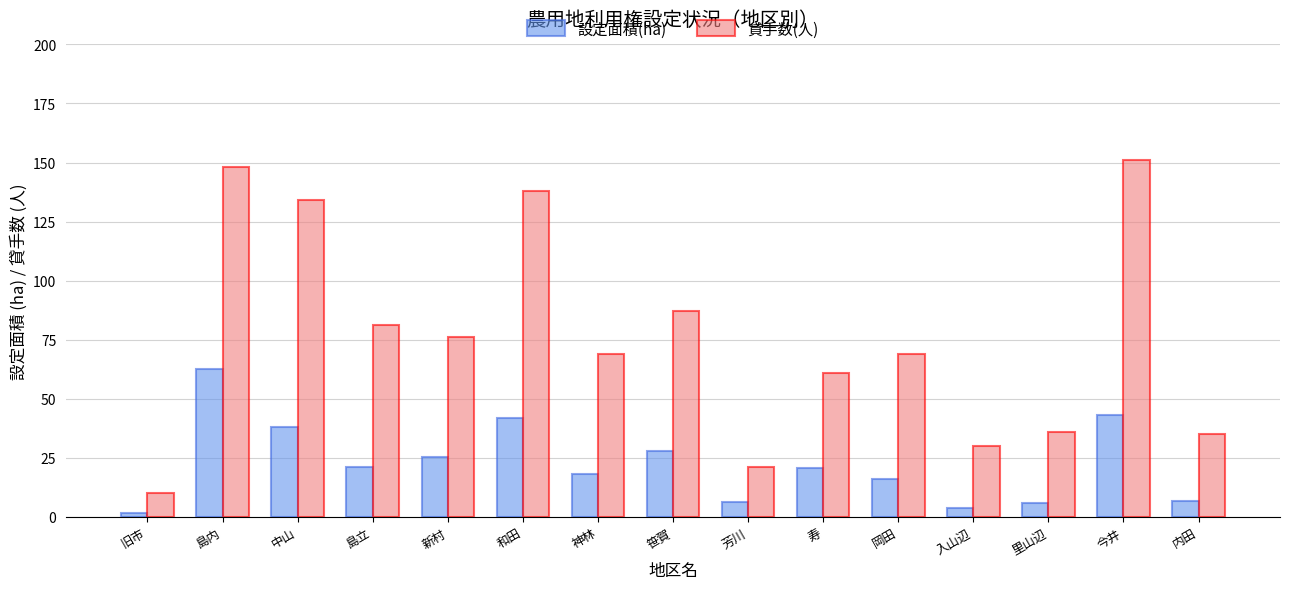

What value does the 設定面積(ha) series have at 島内?

62.6